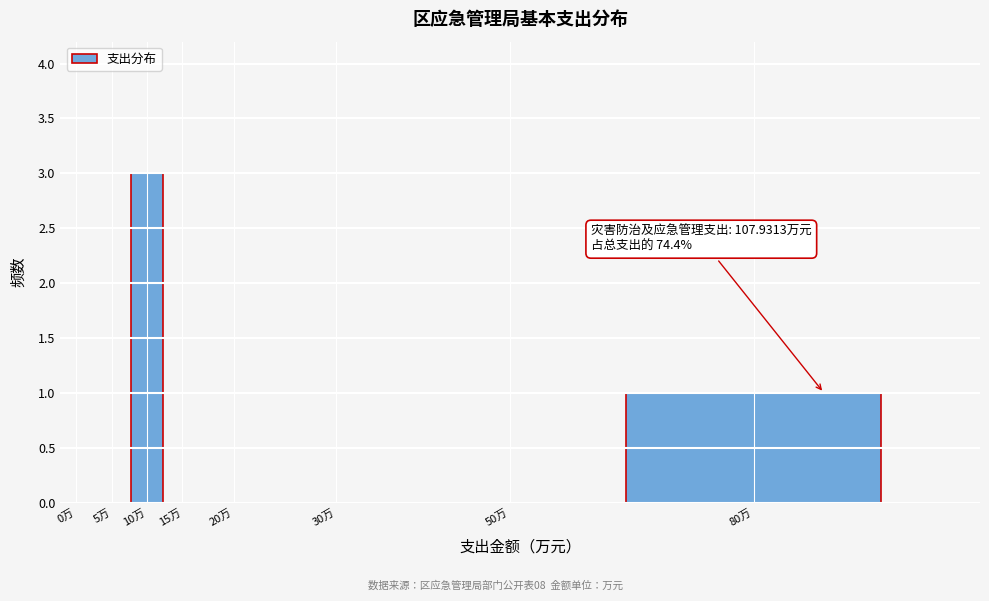

Reading left to right, list all the values displayed in this chart.

0万=0	5万=0	10万=3	15万=0	20万=0	30万=0	50万=0	80万=1